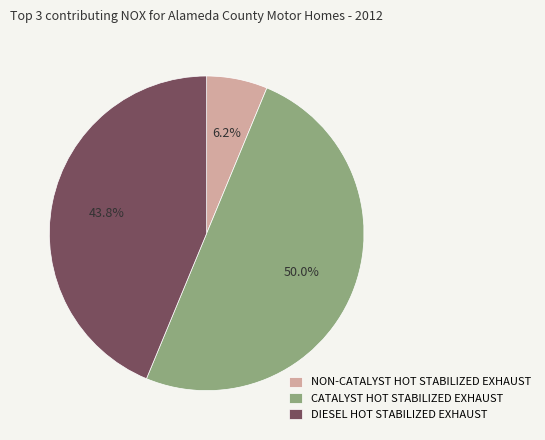

Count the number of slices in the pie.

3